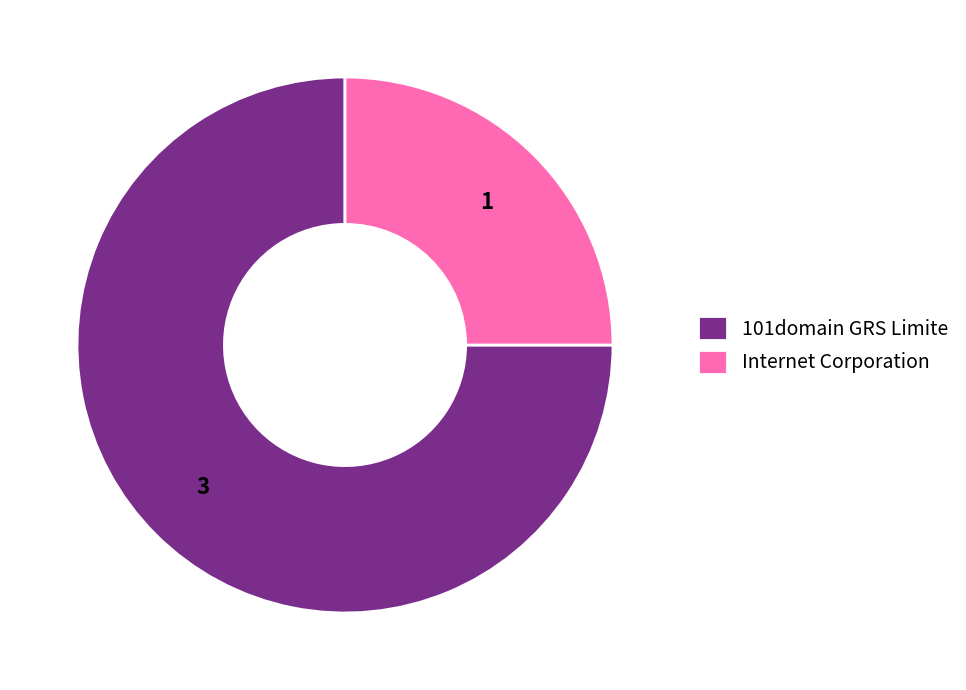

How many segments does this pie chart have?

2